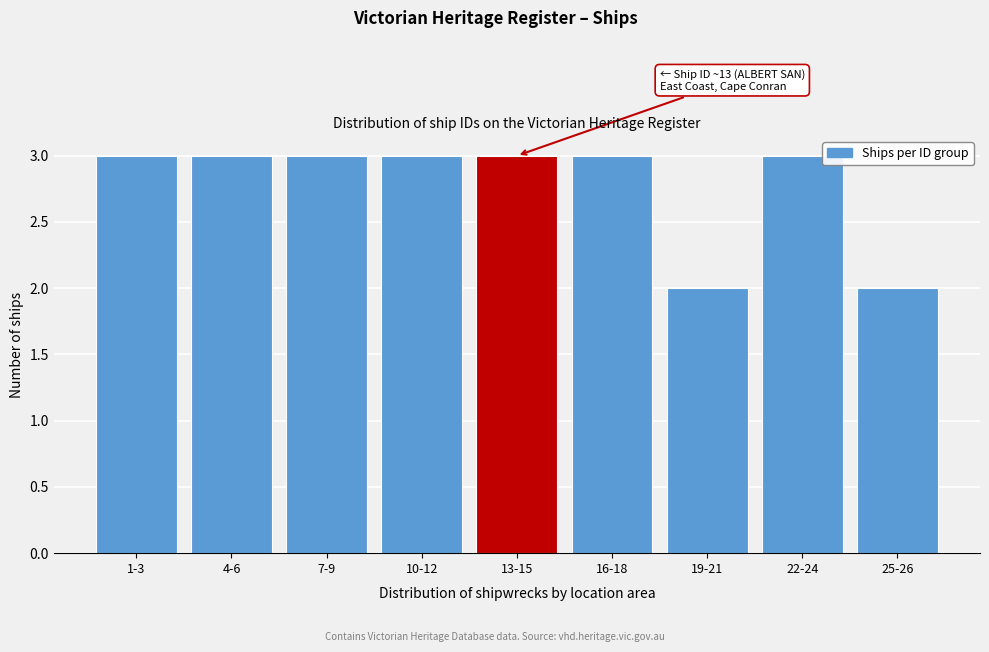

Reading left to right, what are all the values shown in this chart?

1-3=3	4-6=3	7-9=3	10-12=3	13-15=3	16-18=3	19-21=2	22-24=3	25-26=2